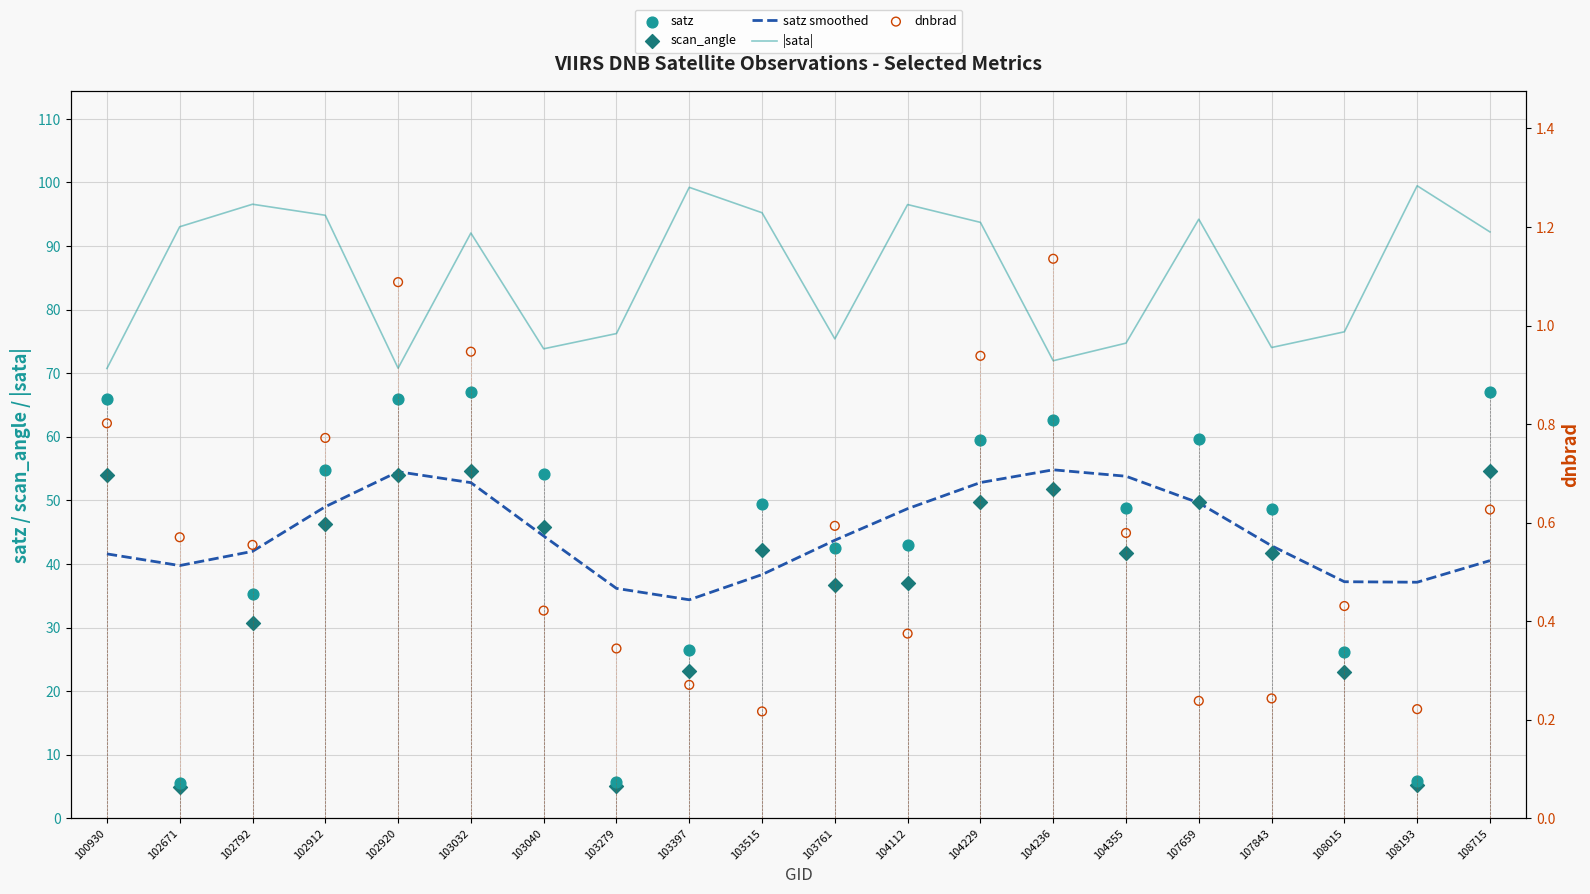

Which series contains the highest Y value?

|sata|